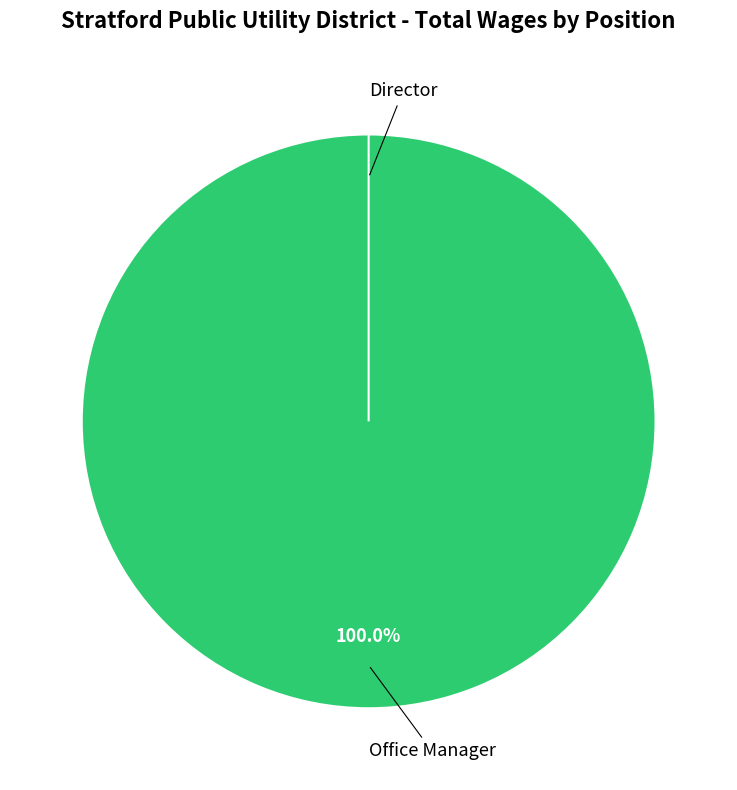

Which has a higher value, Director or Director?

Director